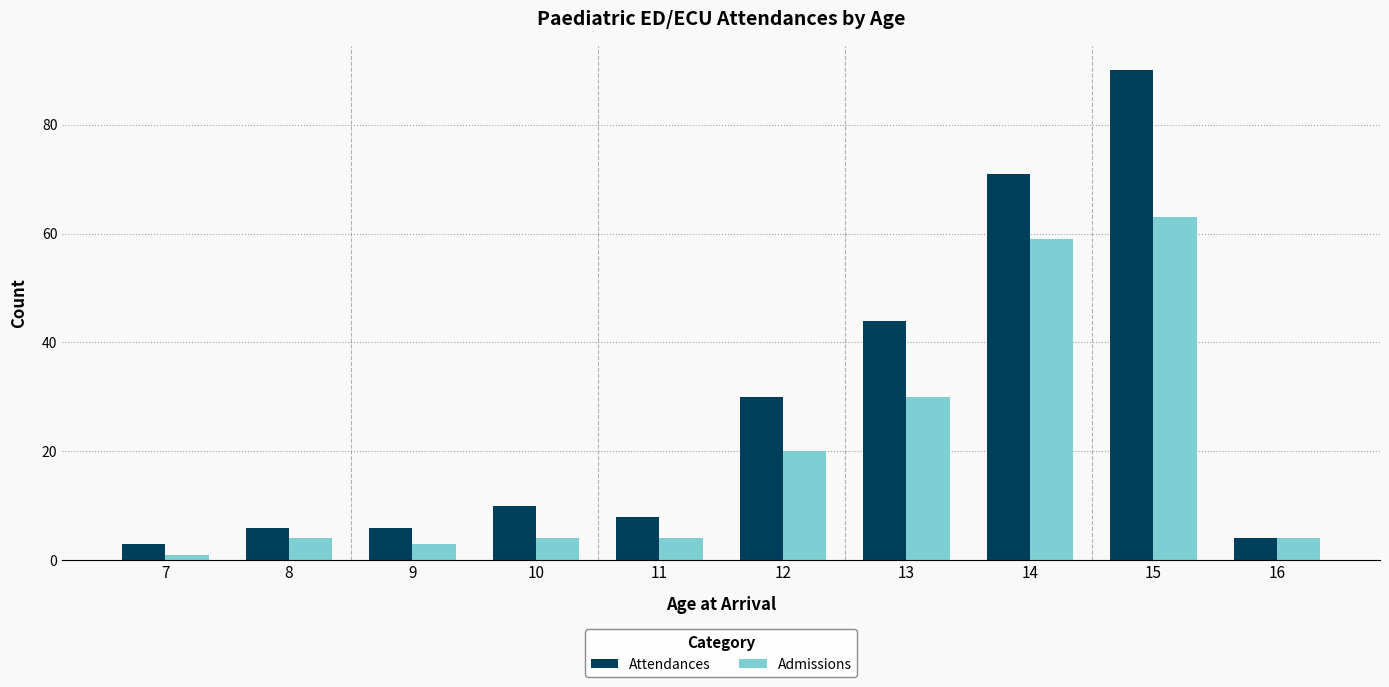

What is the difference between the maximum and minimum values in the Attendances series?

87